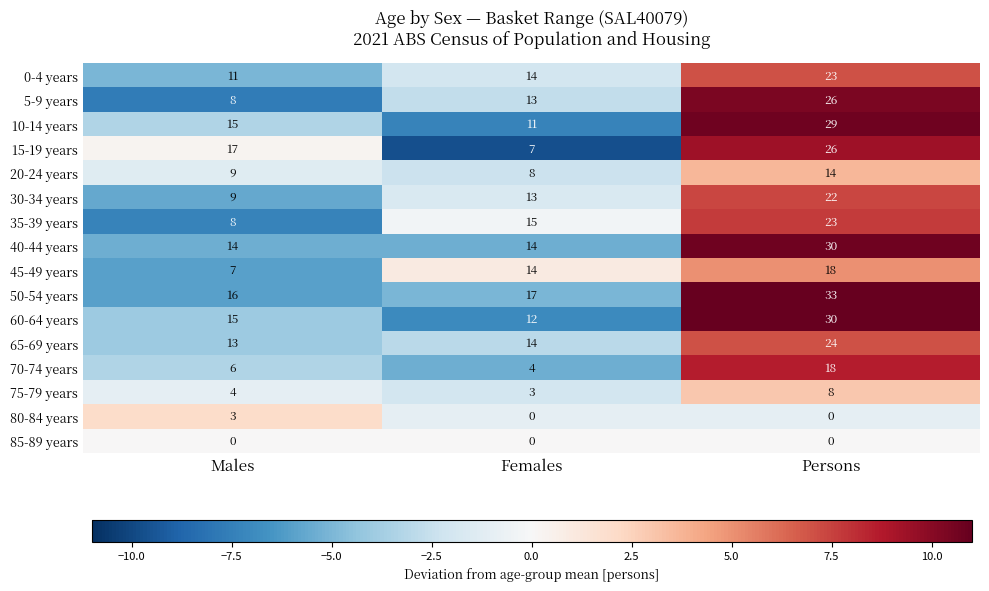

Count the number of data series in this chart.

16